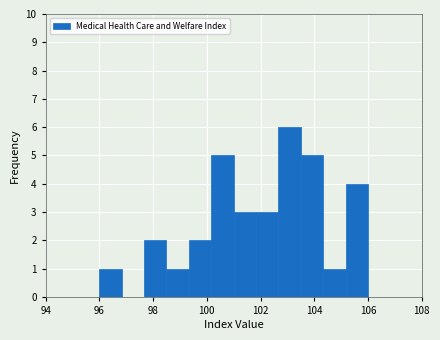

Over which range of the x-axis is the bar tallest?

102.6 to 103.6